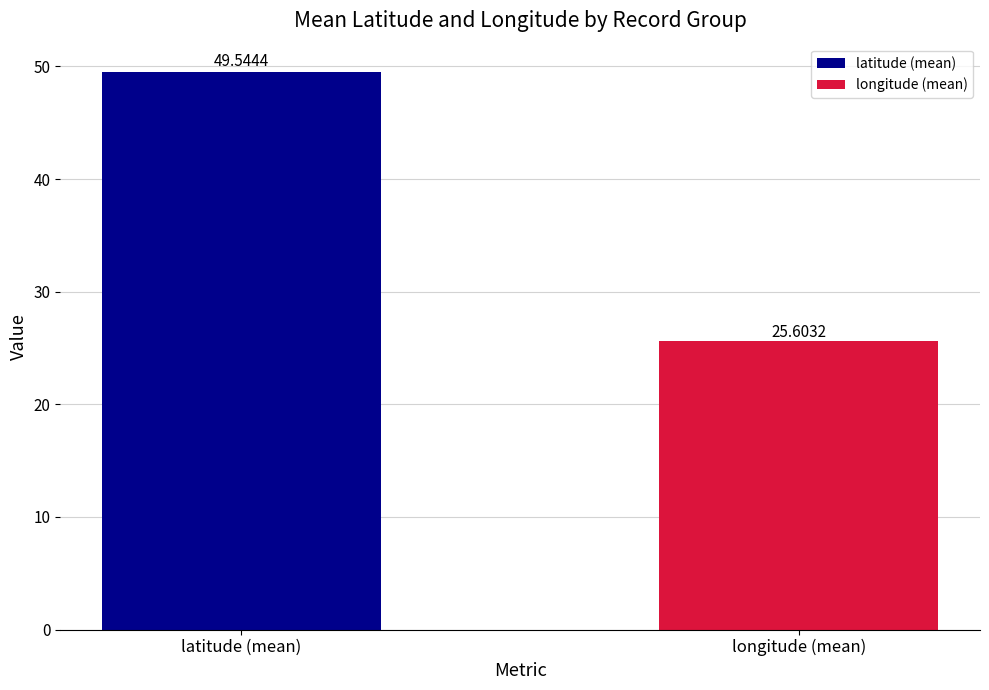

How many series are shown in this chart?

2